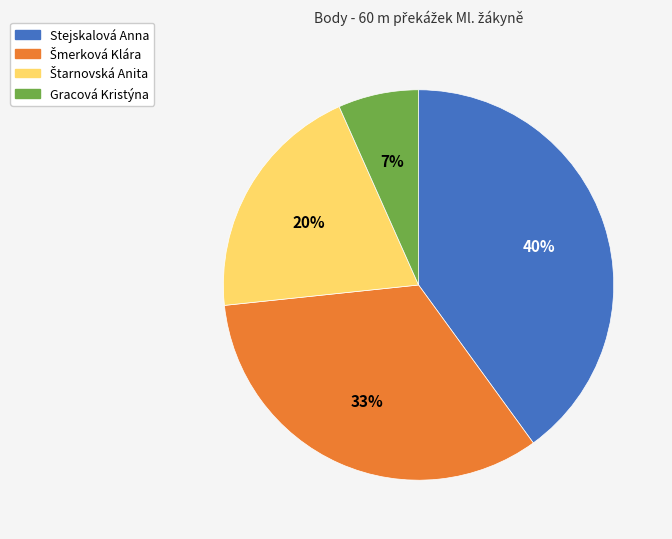

What is the largest slice in the pie chart?

Stejskalová Anna